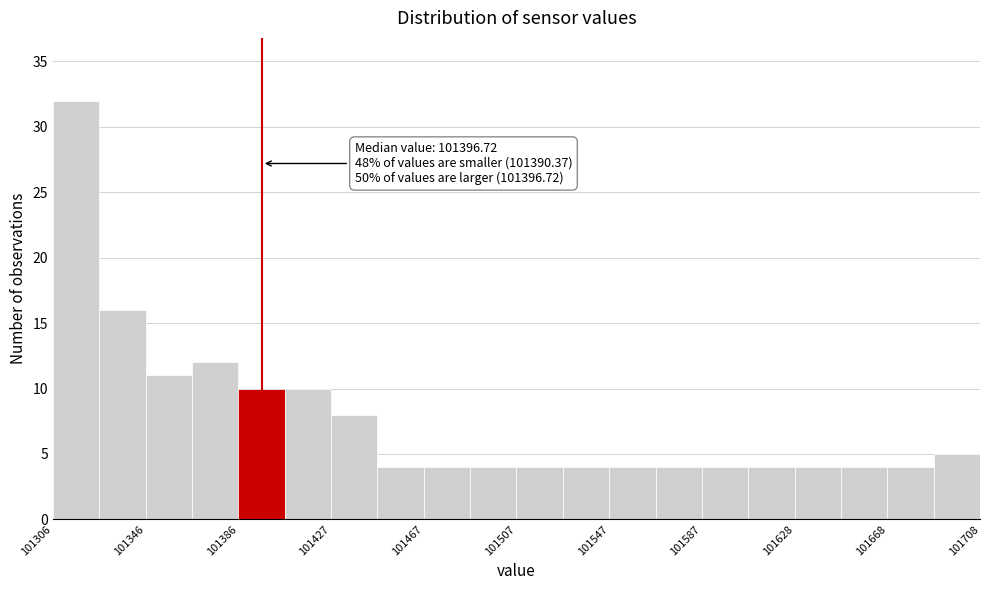

Over which range of the x-axis is the bar tallest?

101305 to 101325